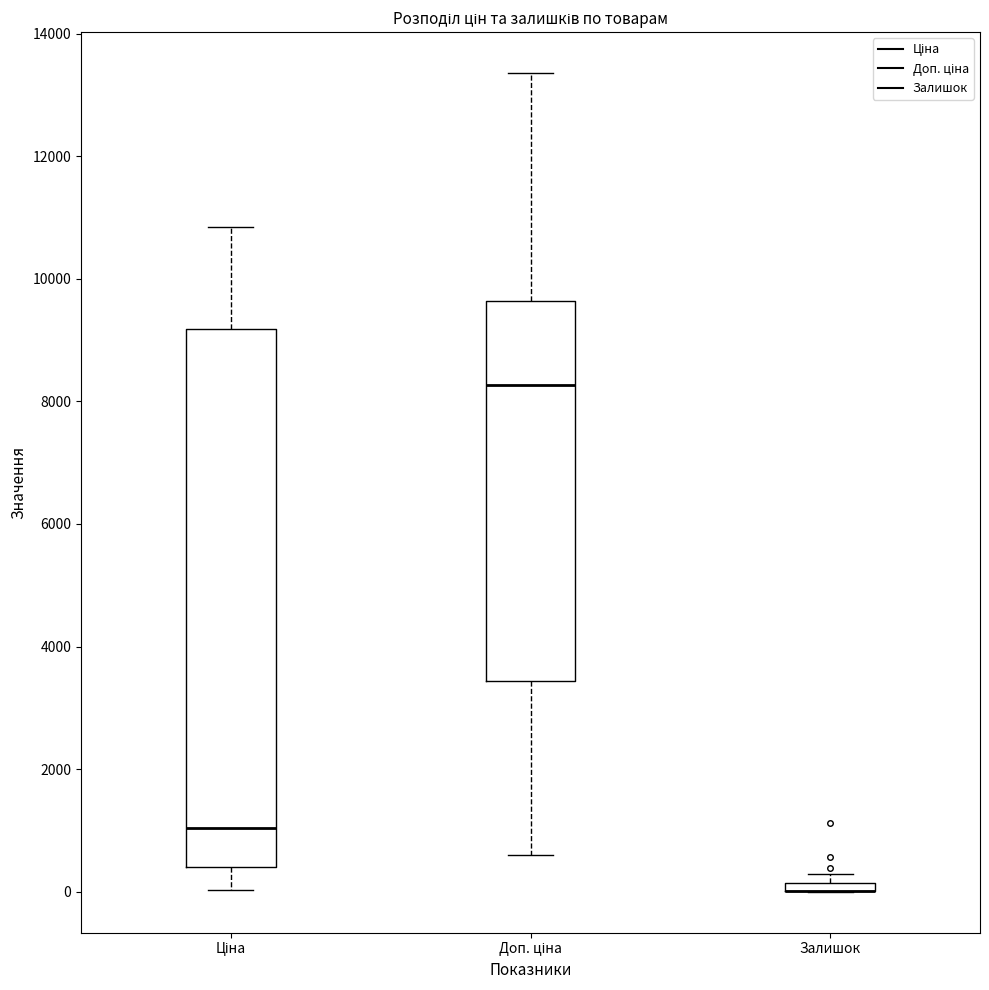

Which box is the tallest, from its lower edge to its upper edge?

Ціна